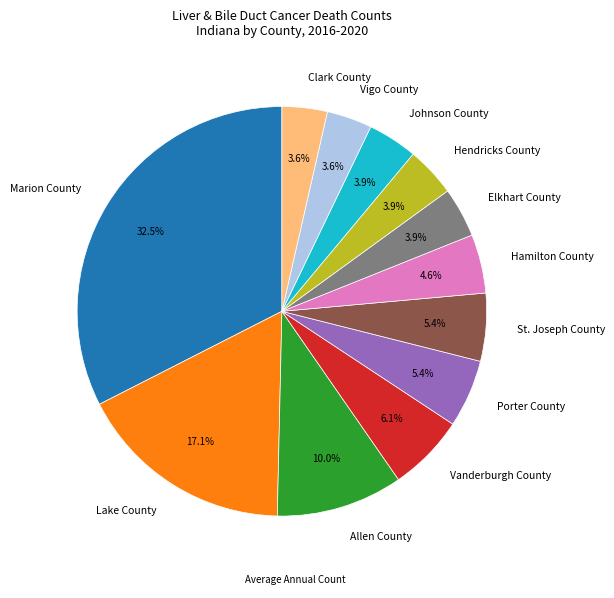

Is Vigo County the majority of the pie?

No